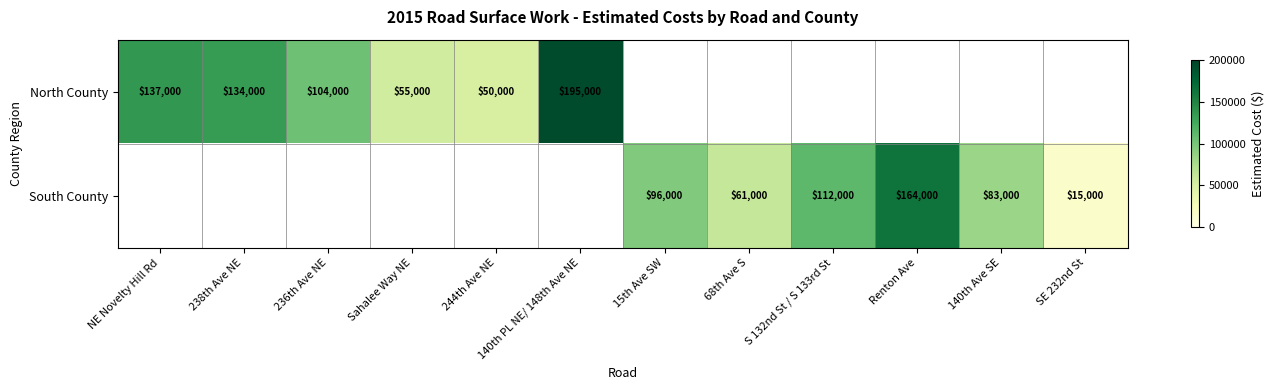

What is the greatest value displayed?

195000.0